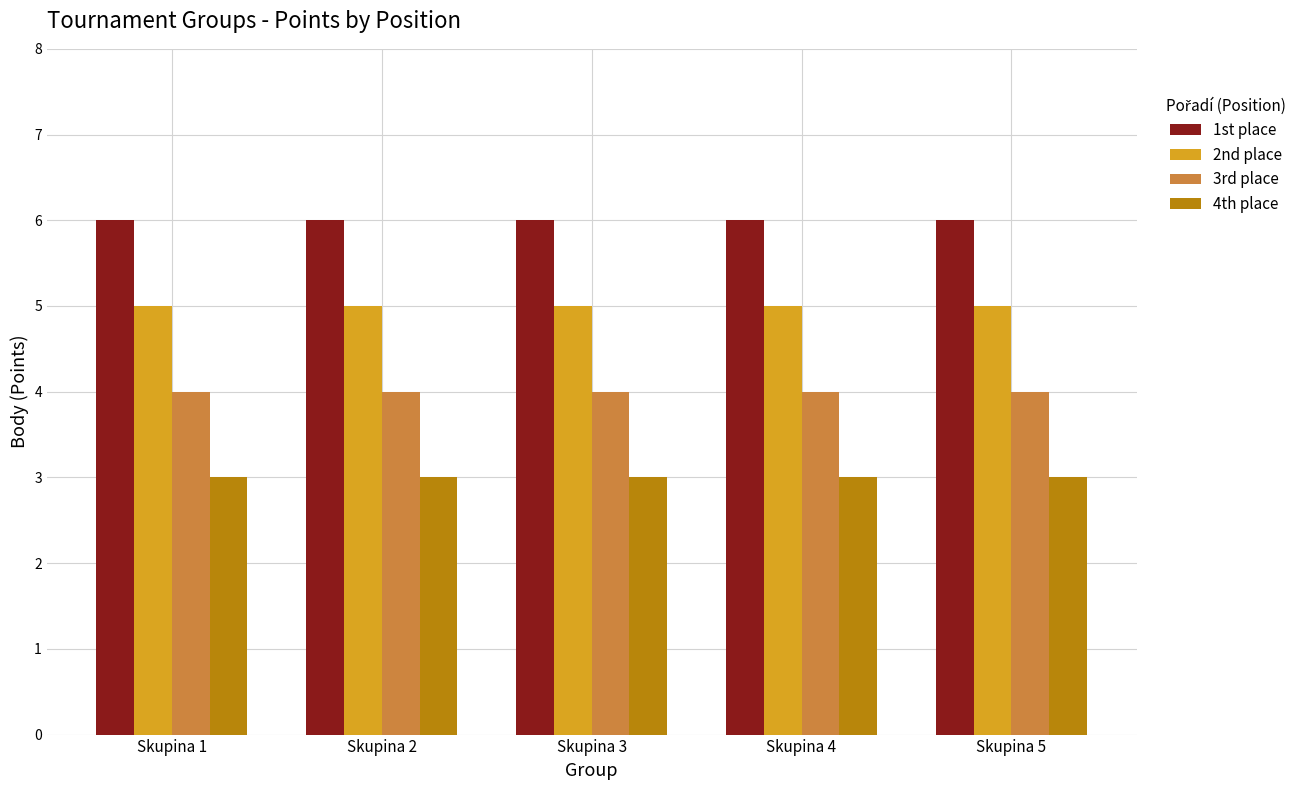

How many distinct data groups are displayed?

4